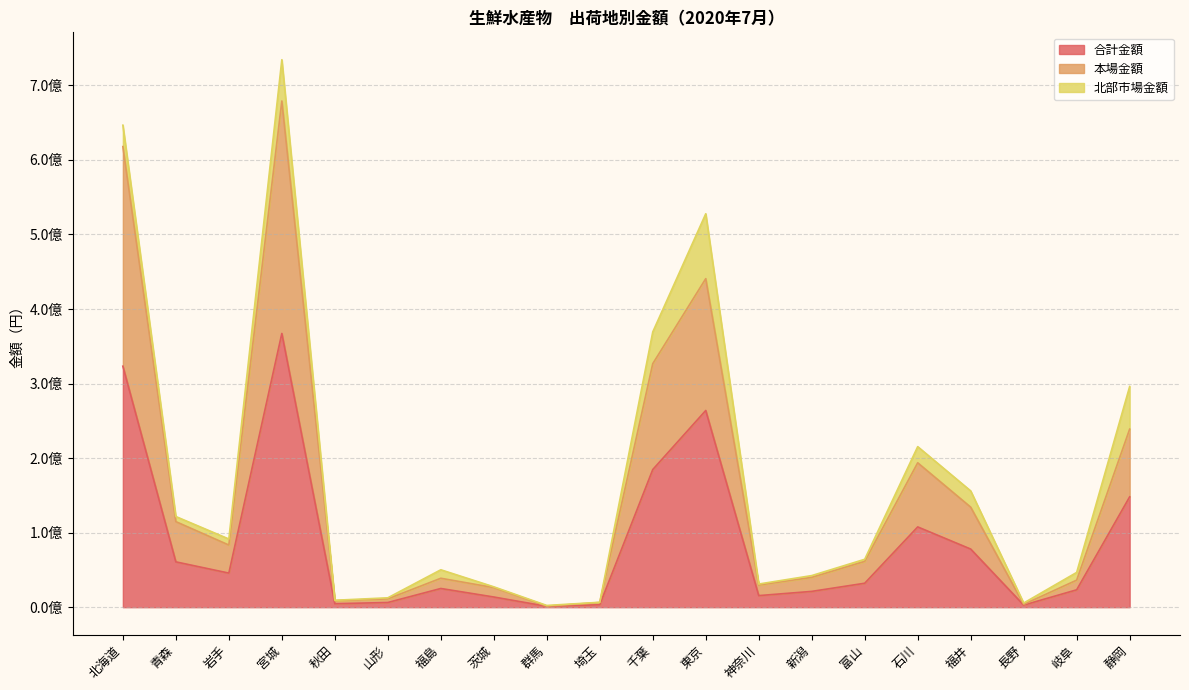

True or false: 本場金額 has a value of 36293354 at 岐阜.

True